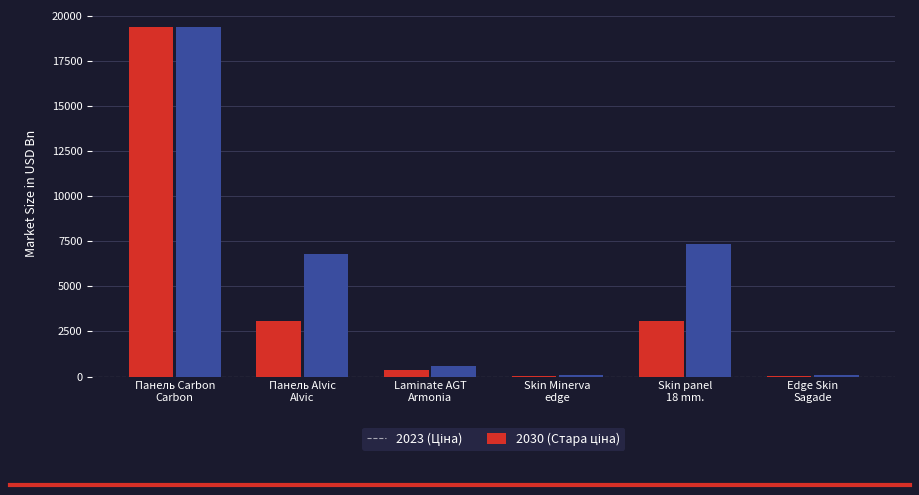

What is the greatest value displayed?

19343.1